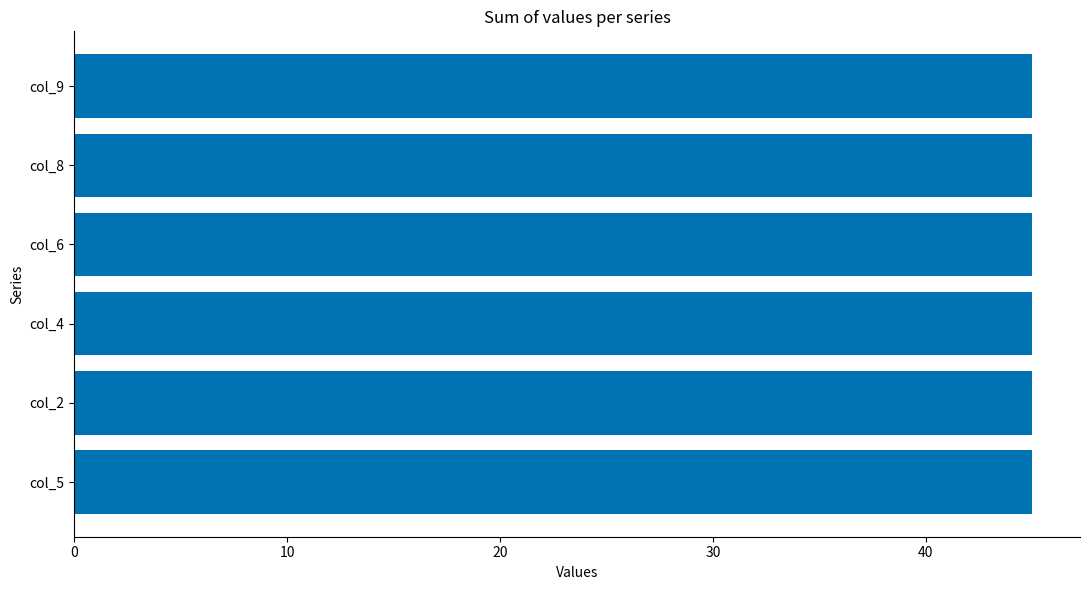

Which has a higher value, 7 or 5?

5